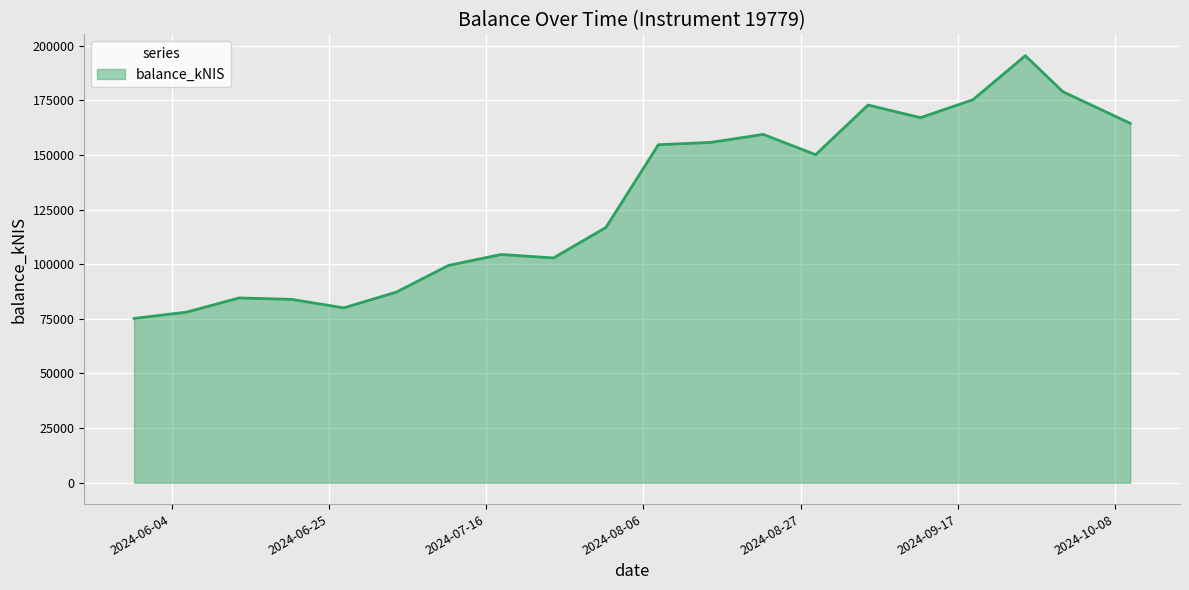

What is the difference between the maximum and minimum values?

120191.0